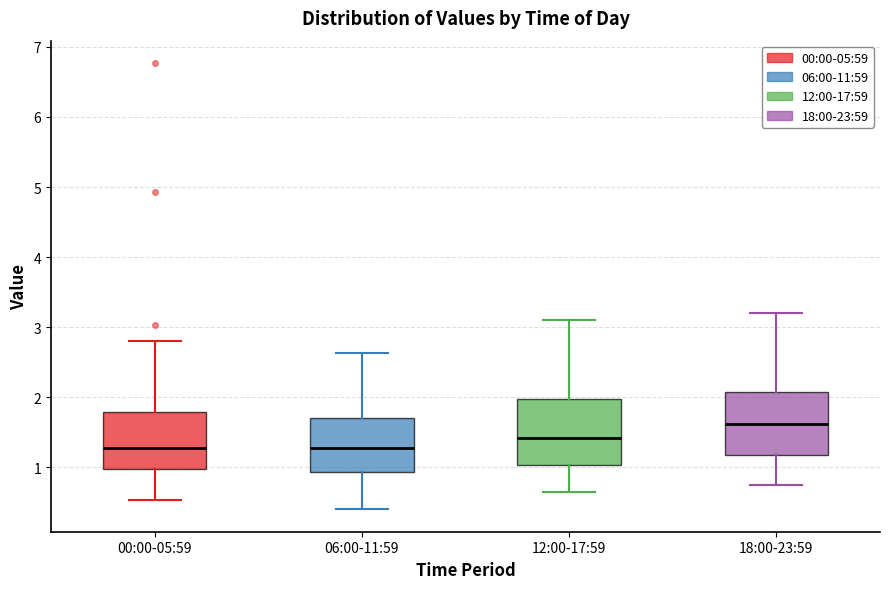

Which box's median line is the highest?

18:00-23:59